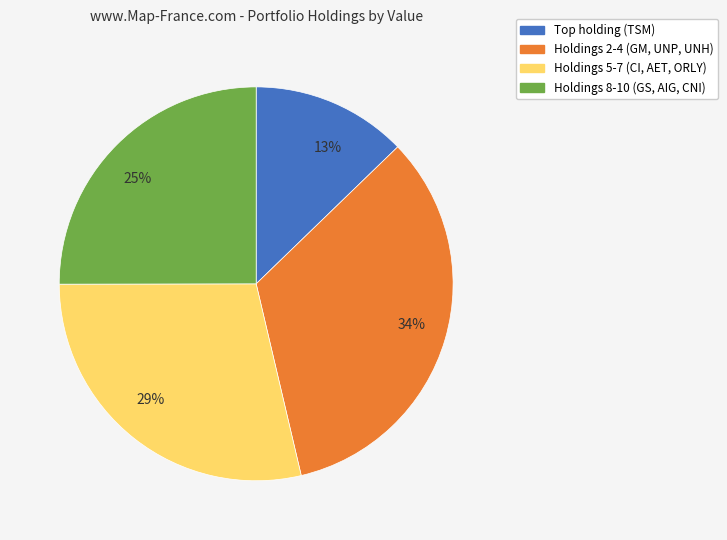

Which slice is the largest?

34%